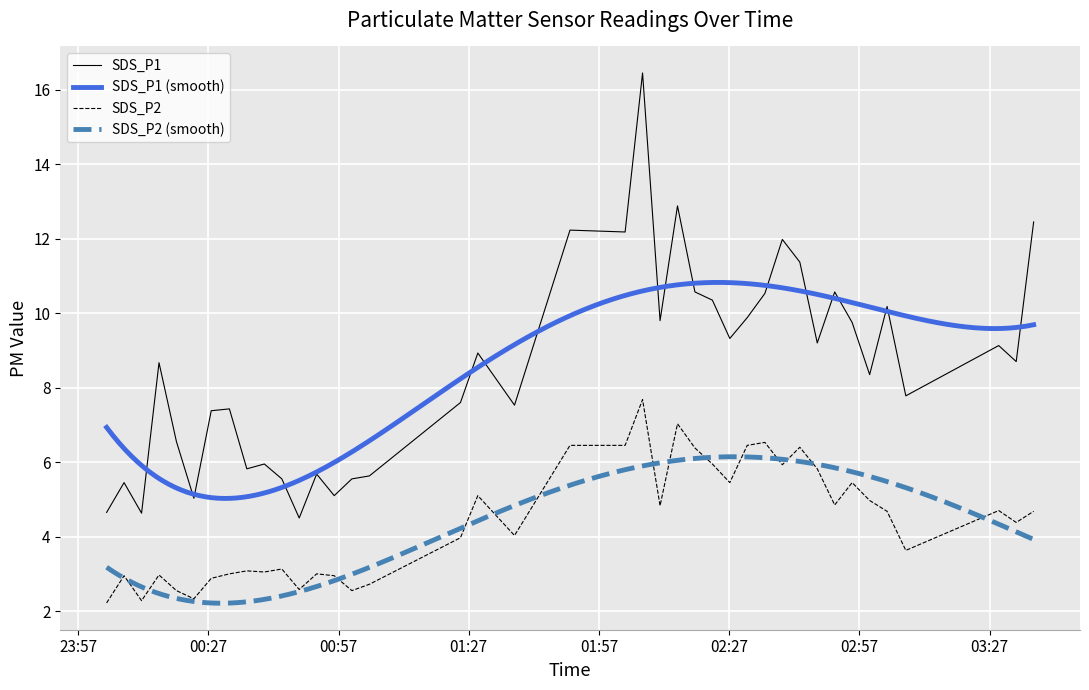

What is the sum of all SDS_P2 values?

176.0